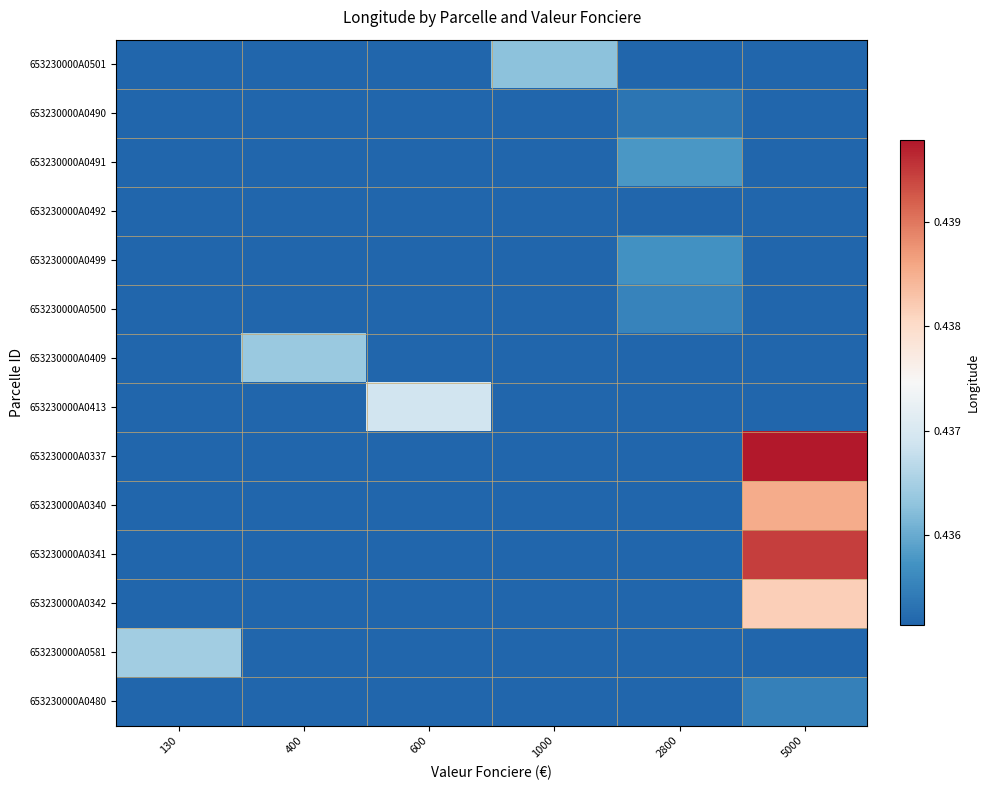

What is the total value across all series at 1000?

6.1